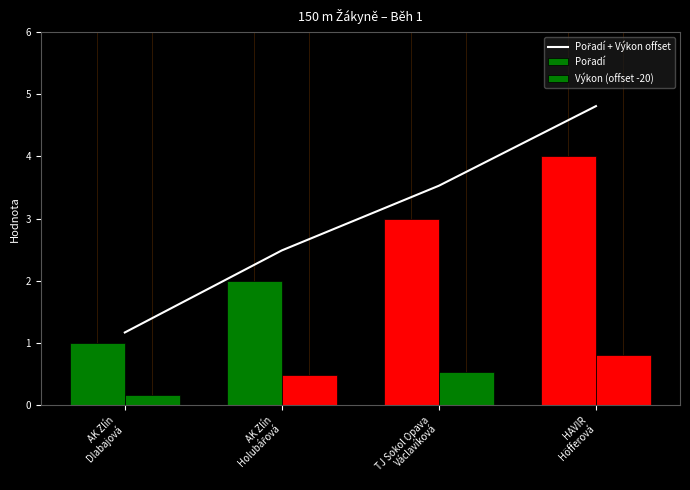

What is the average value of the Pořadí series?

2.5